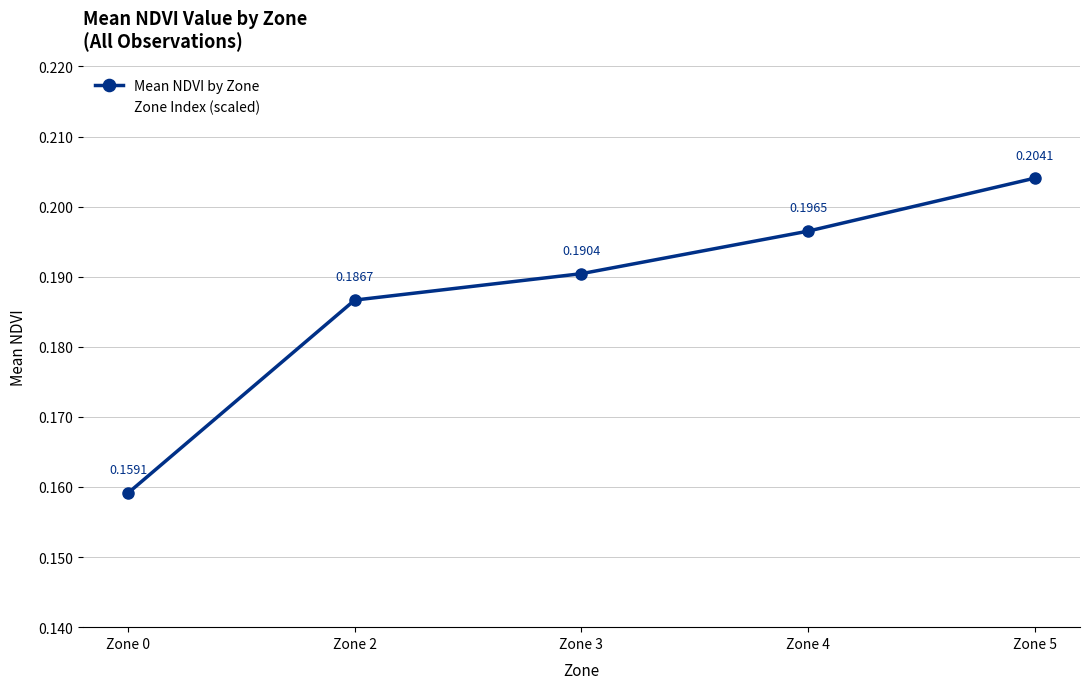

True or false: there are more than 0 points higher than both neighbors.

False